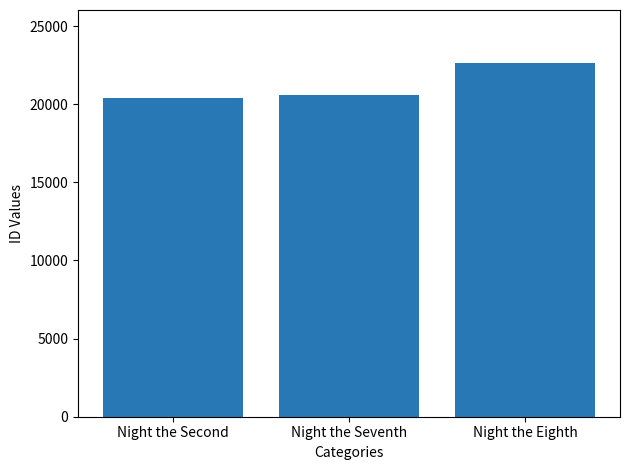

Reading right to left, list all the values displayed in this chart.

Night the Eighth=22636	Night the Seventh=20569	Night the Second=20417